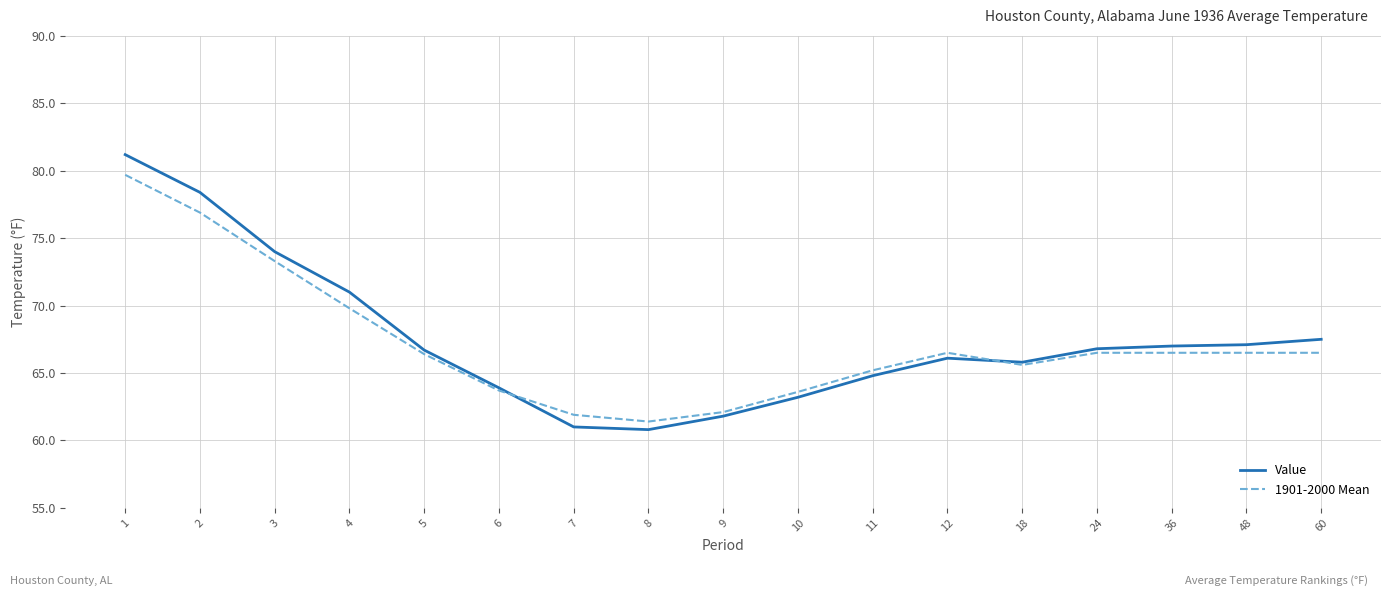

The Value series shows 96.2 at 7. True or false?

False